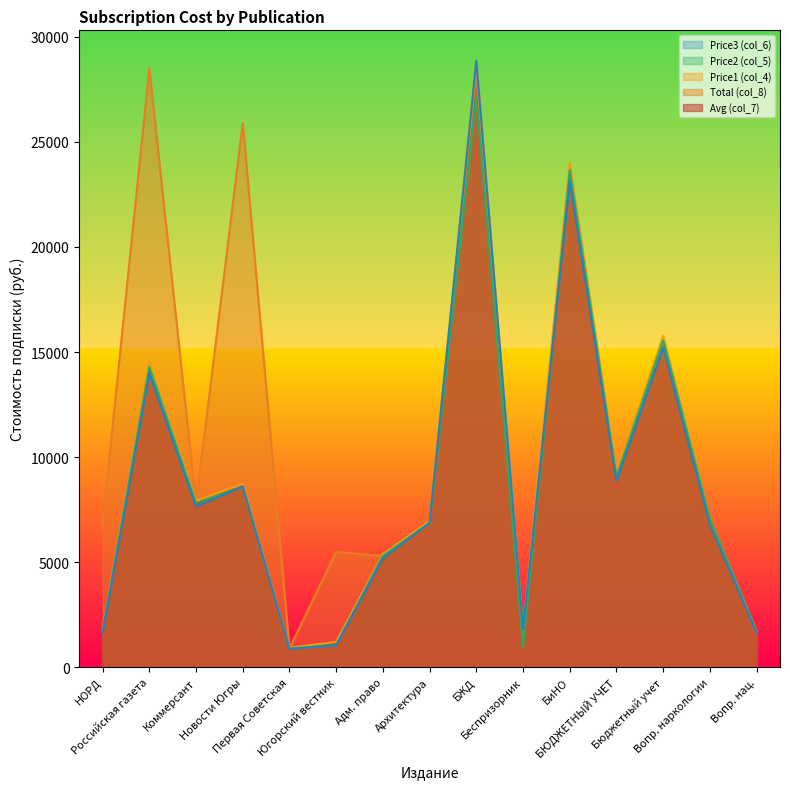

At how many categories does at least one series exceed 2523?

12